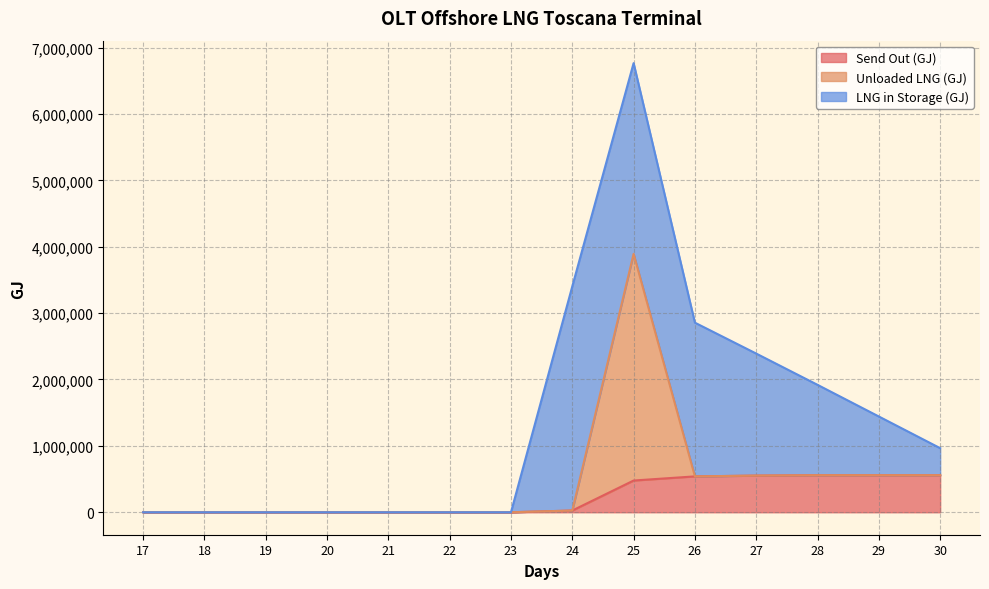

Count the number of categories in the chart.

14